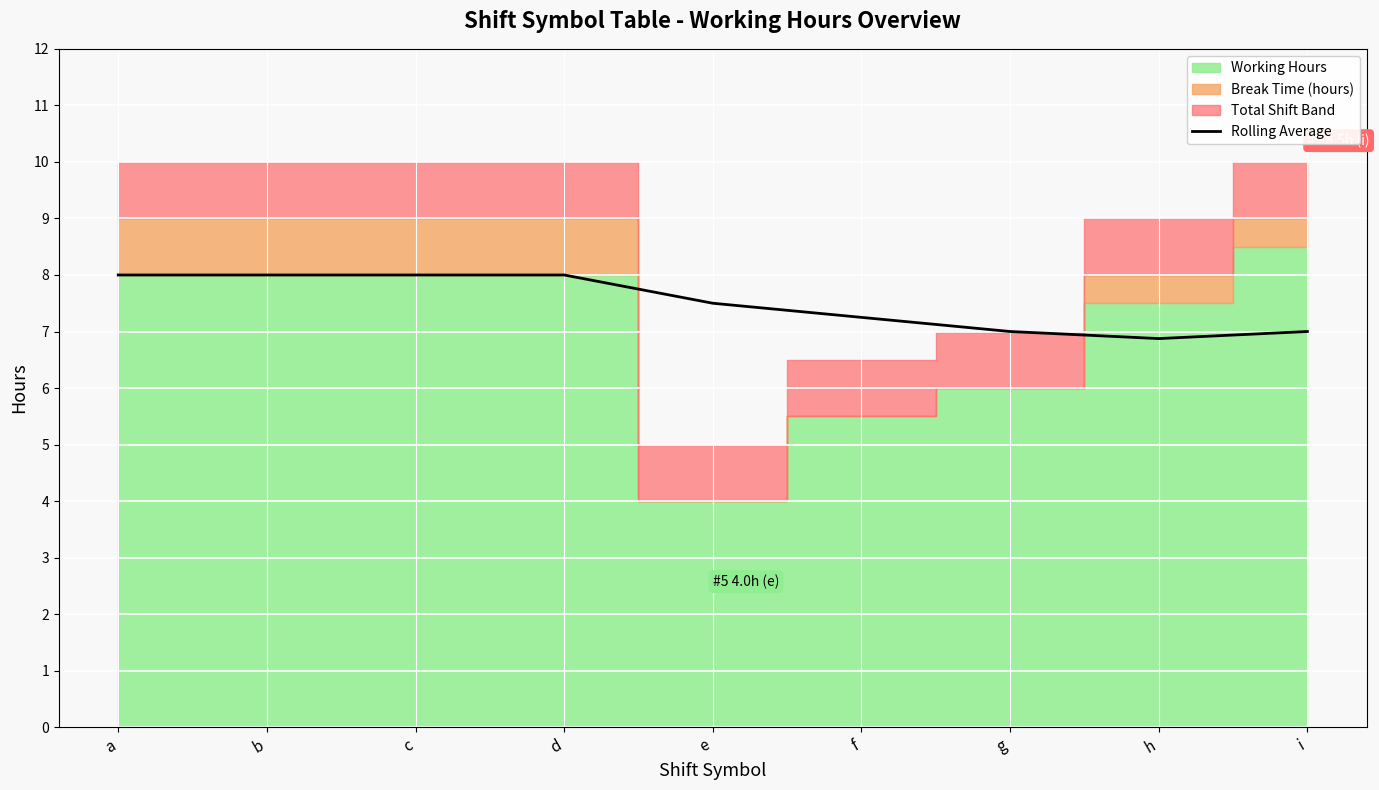

Reading left to right, what are all the values shown in this chart?

8.0	8.0	8.0	8.0	7.5	7.2	7.0	6.9	7.0